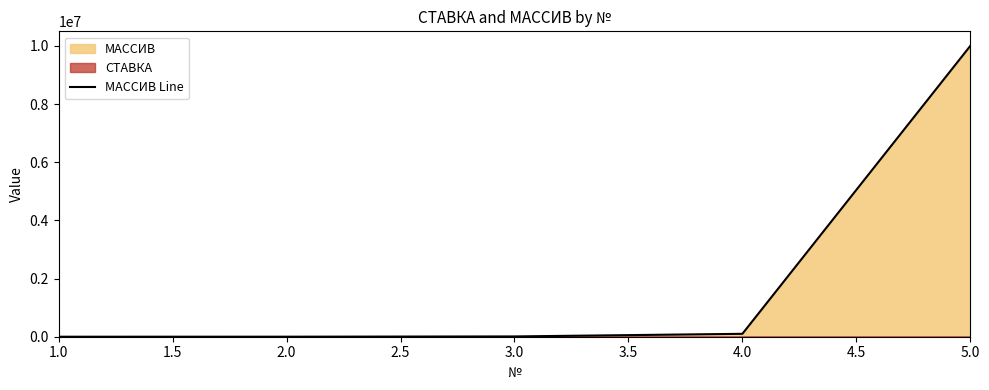

Read the value at 1.0.

10